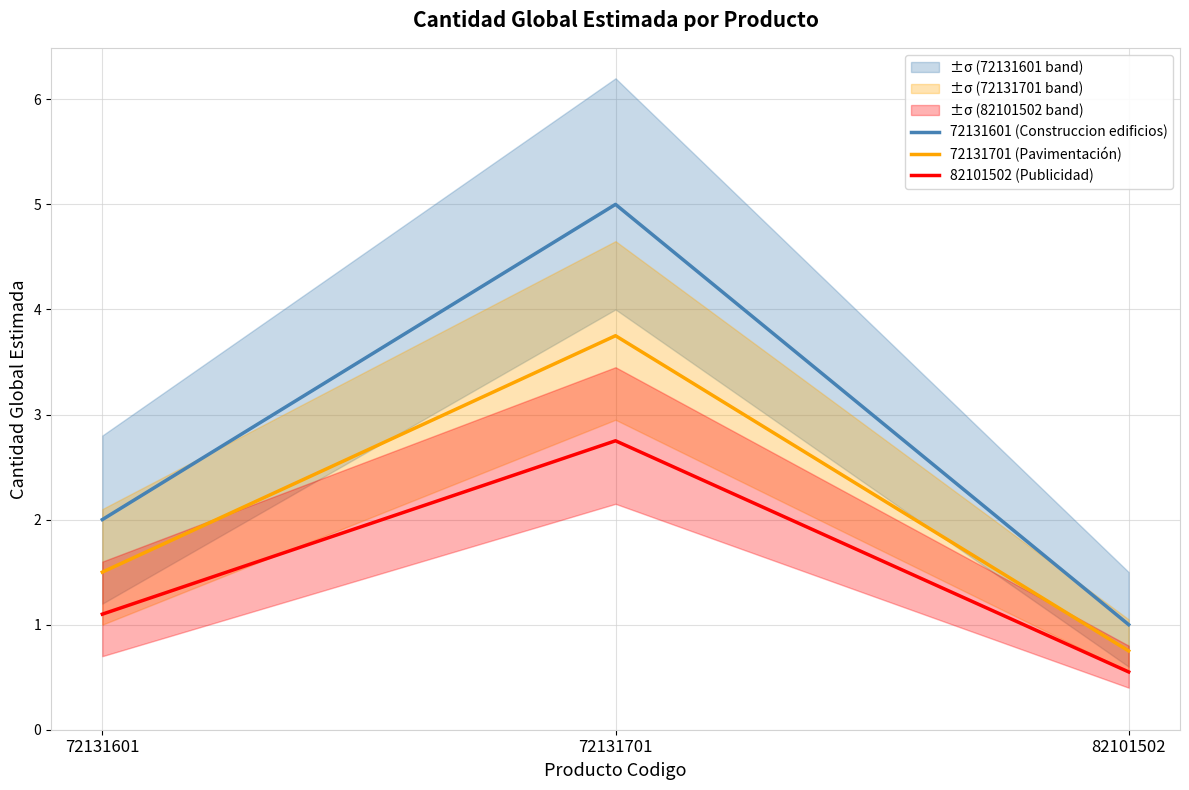

How many categories are shown in the chart?

3